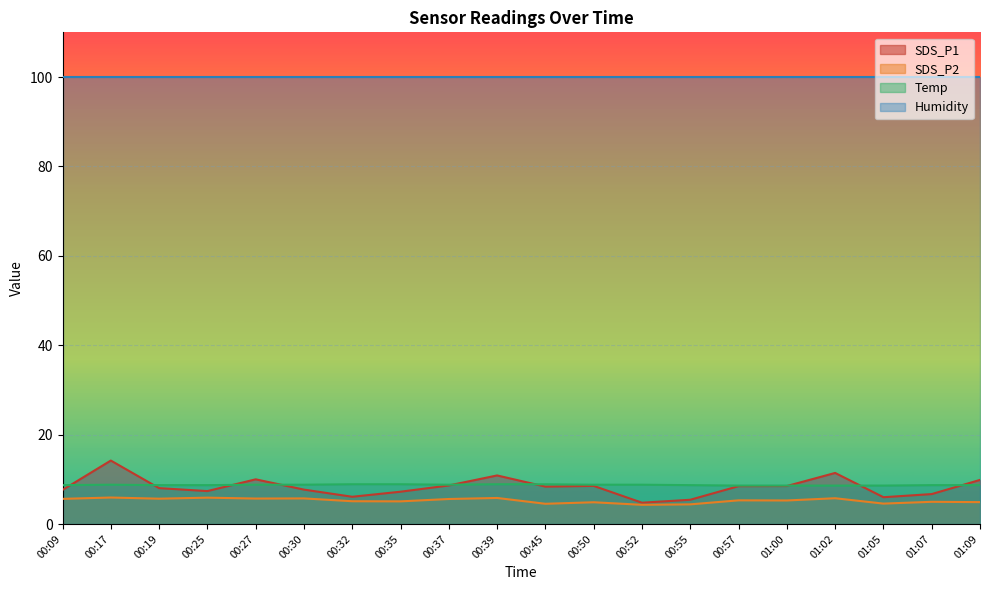

Is the value of SDS_P1 at 00:52 greater than the value of Temp at 01:07?

No